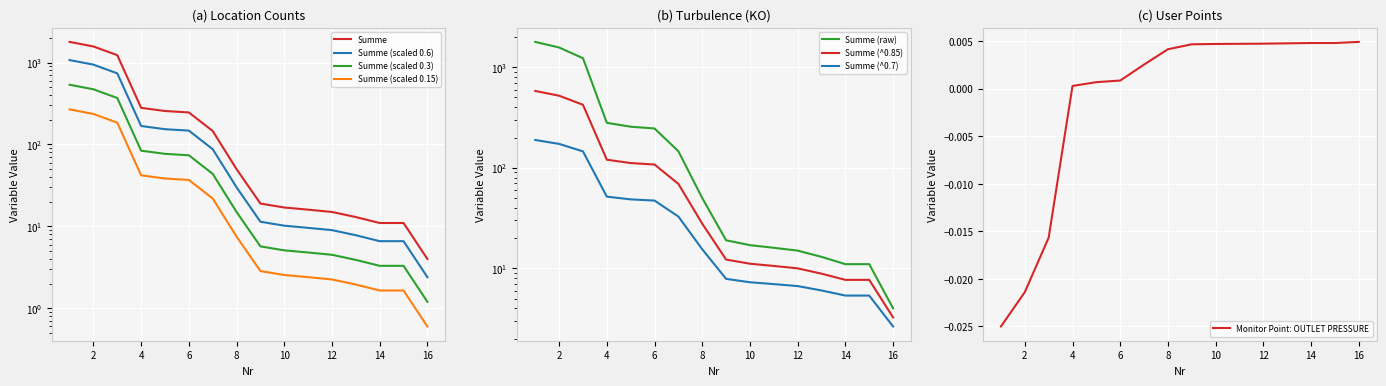

How many values are below 50?

8